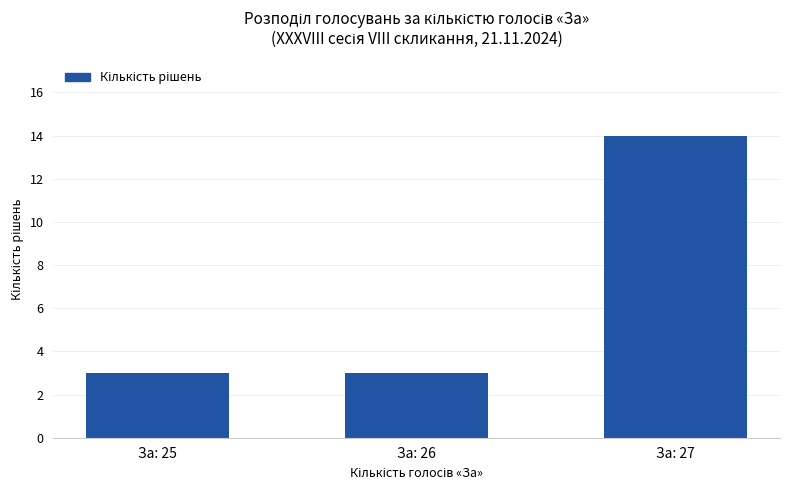

What is the value of the 2nd bar from the left?

3